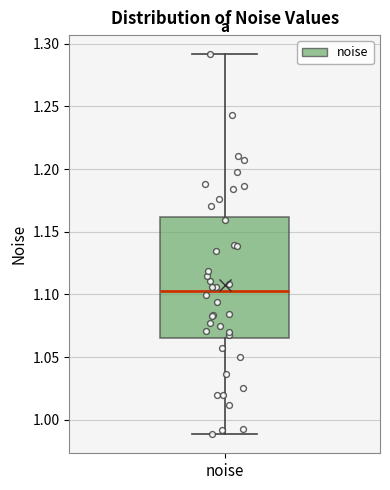

Where does the upper whisker of the box for noise end on the y-axis? The values are not printed on the chart, so give them approximately, as read against the axis.

1.290